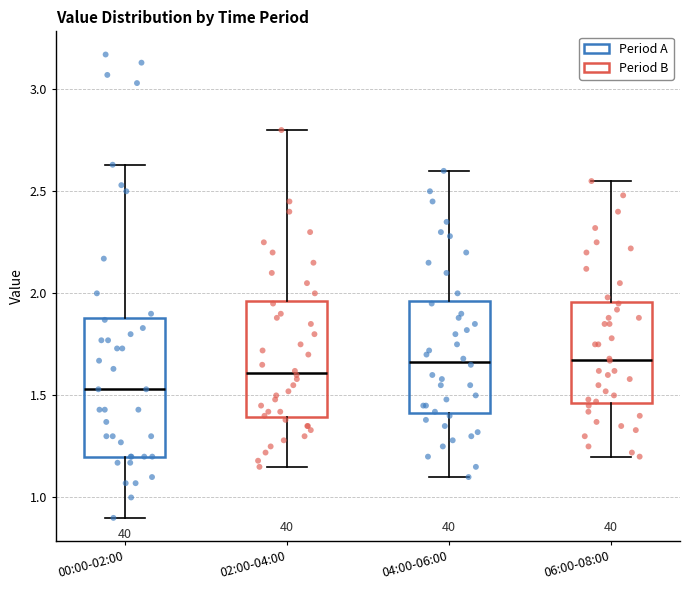

Comparing the boxes themselves (not the whiskers), which one is the tallest?

00:00-02:00